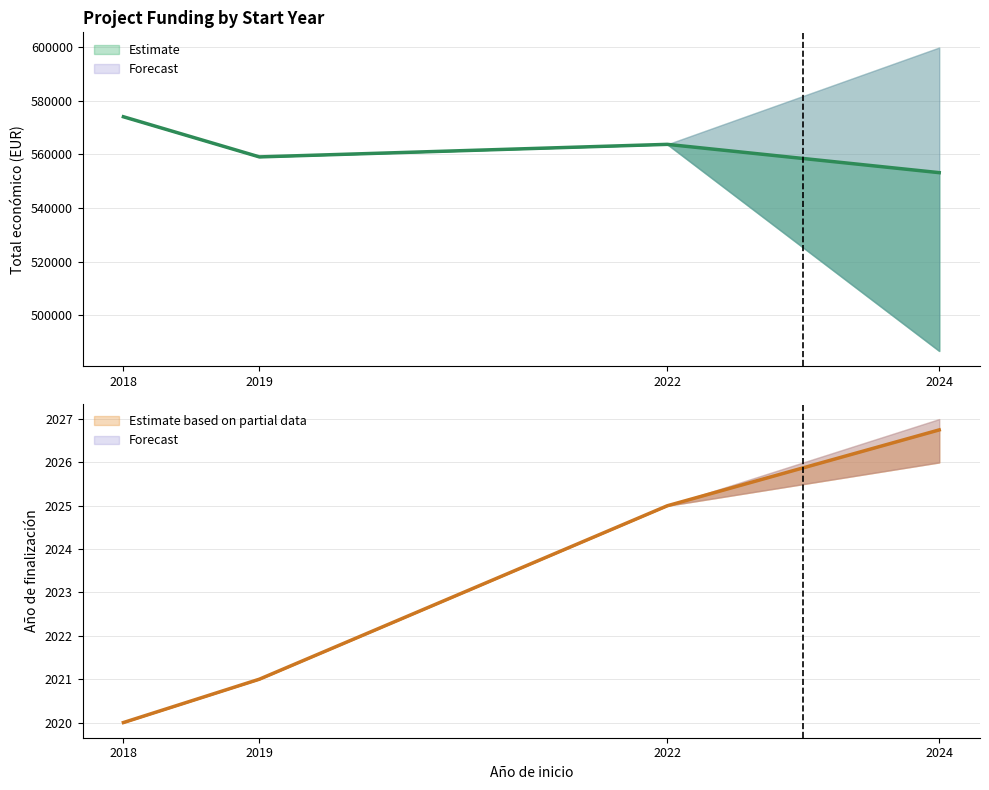

Which series has the largest total across all categories?

Total económico